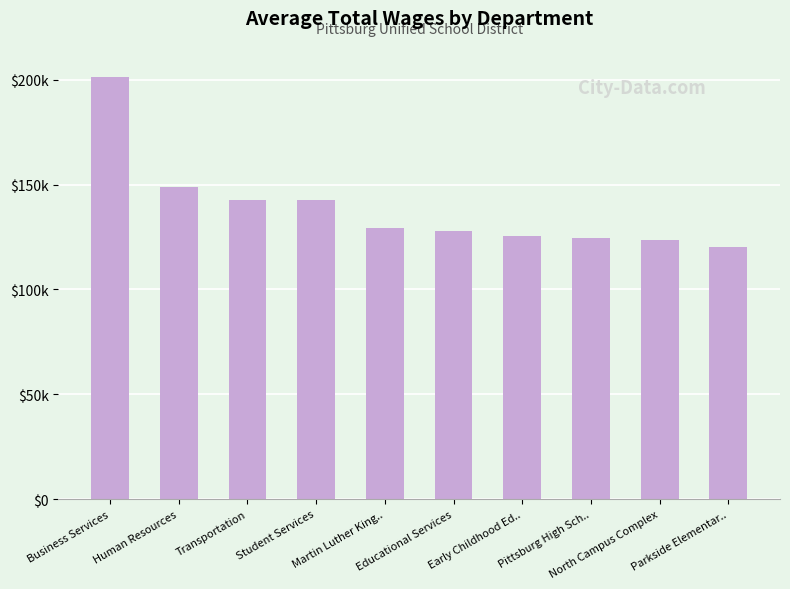

What is the ratio of the value at North Campus Complex to the value at Pittsburg High Sch..?

1.0